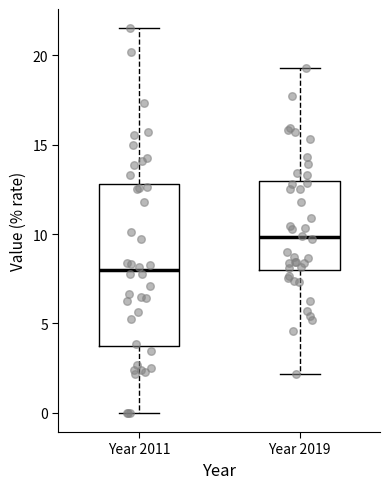

Which box's median line is the lowest?

Year 2011